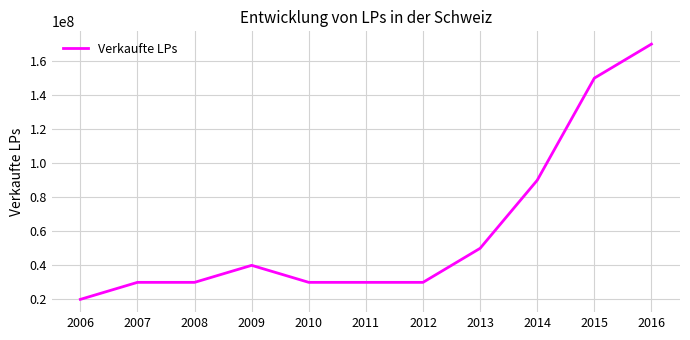

How many values are below 30000000?

1